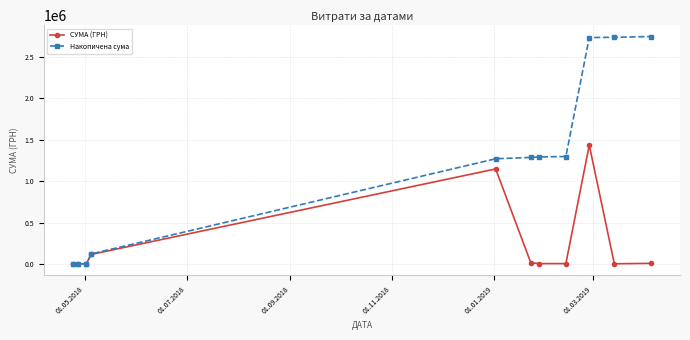

What are all the series names shown in the legend?

СУМА (ГРН), Накопичена сума